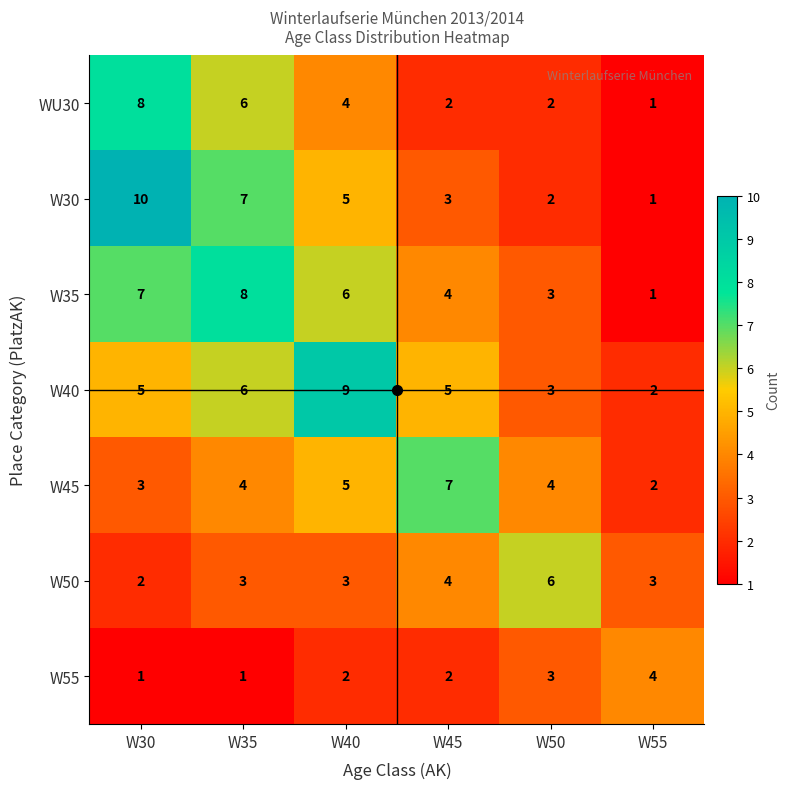

Which series has the largest range (max minus min)?

W30